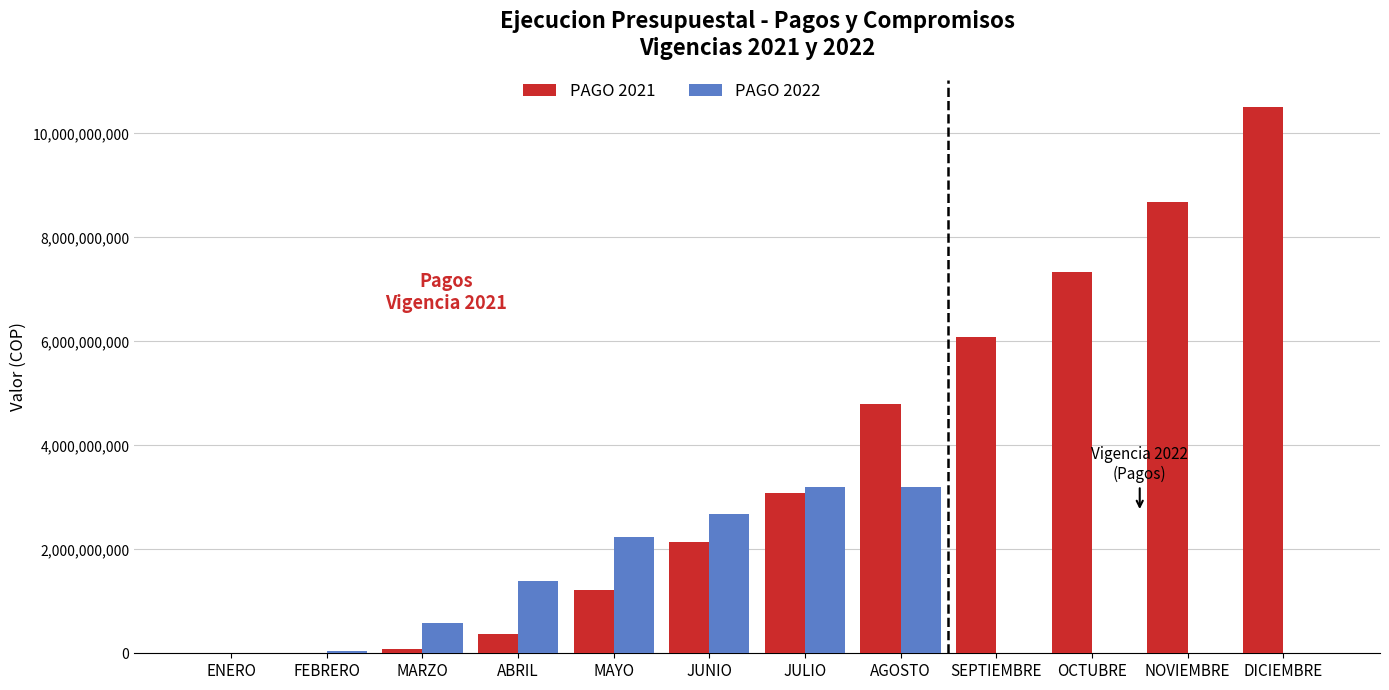

Is the value of PAGO 2021 at OCTUBRE greater than the value of PAGO 2022 at JULIO?

Yes